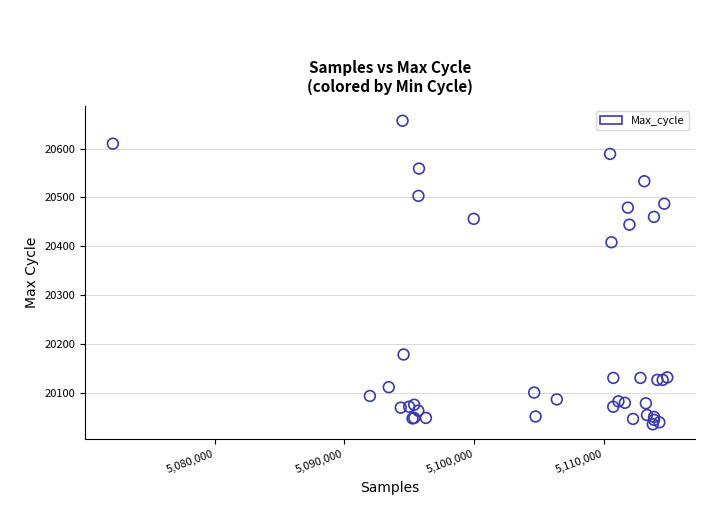

What Y value in the scatter plot is closest to 20346?

20408